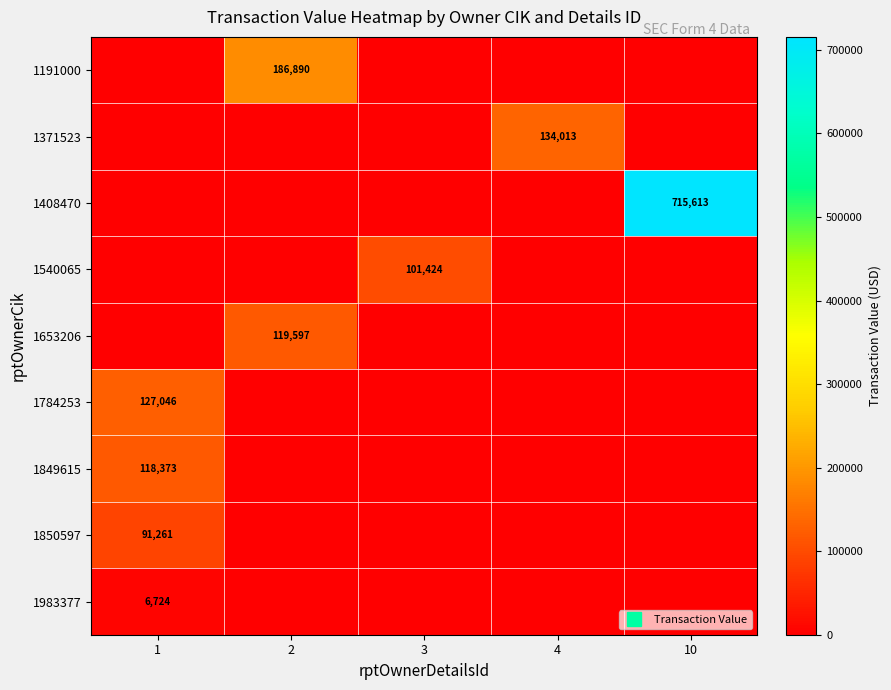

Which series has the widest spread of values?

1408470